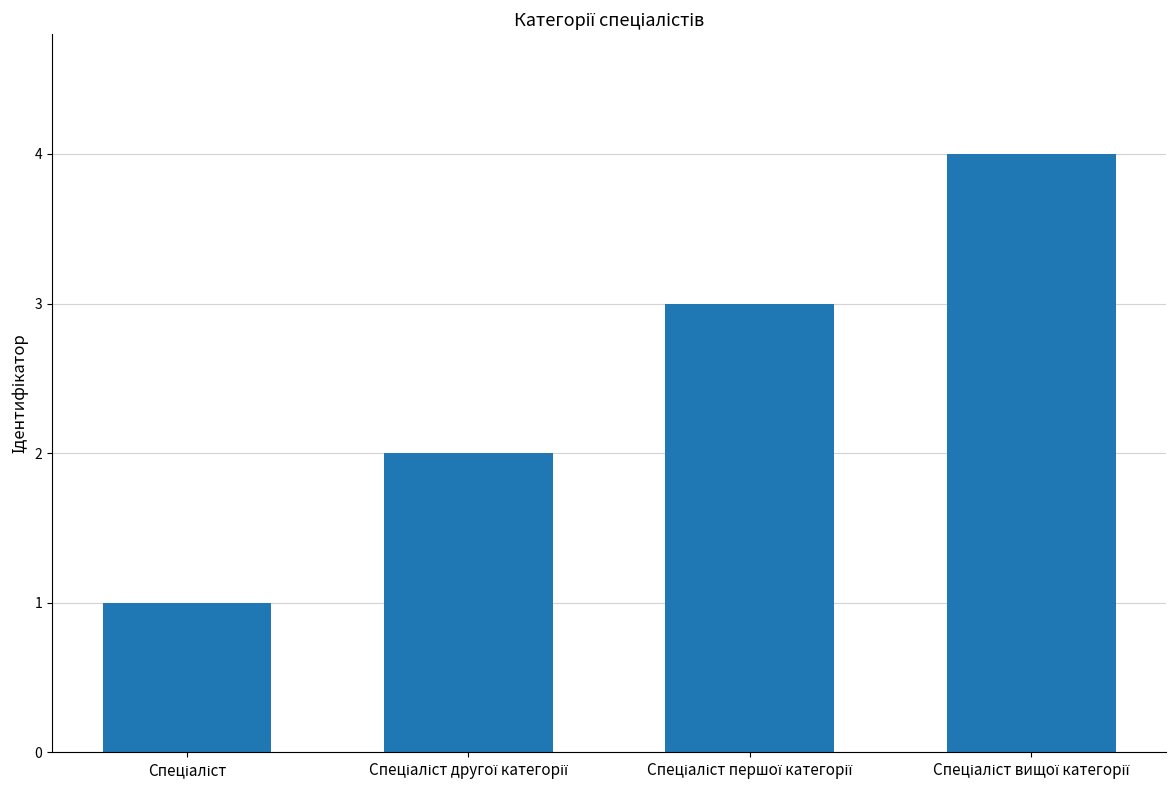

What is the difference between the maximum and minimum values?

3